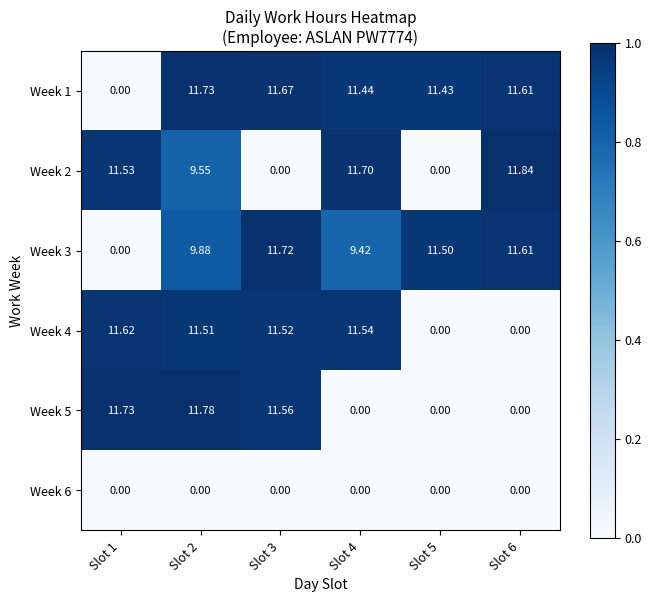

Is the value of Week 4 at Slot 3 greater than the value of Week 6 at Slot 6?

Yes